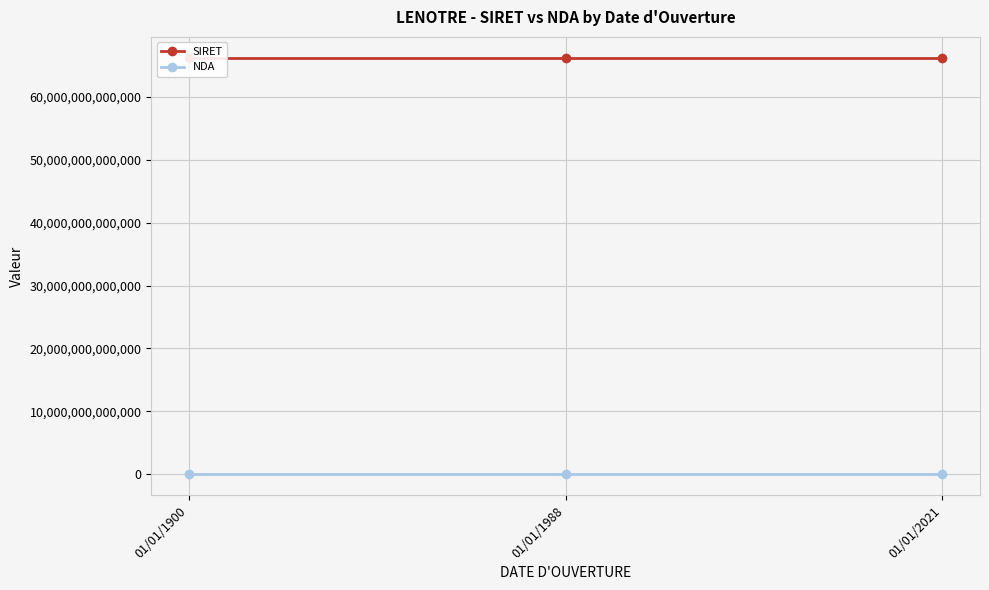

Which series has the largest range (max minus min)?

SIRET